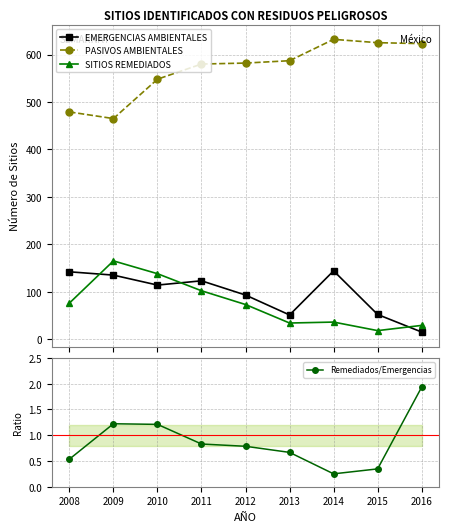

What is the value of the EMERGENCIAS AMBIENTALES point at the 2nd from the left?

135